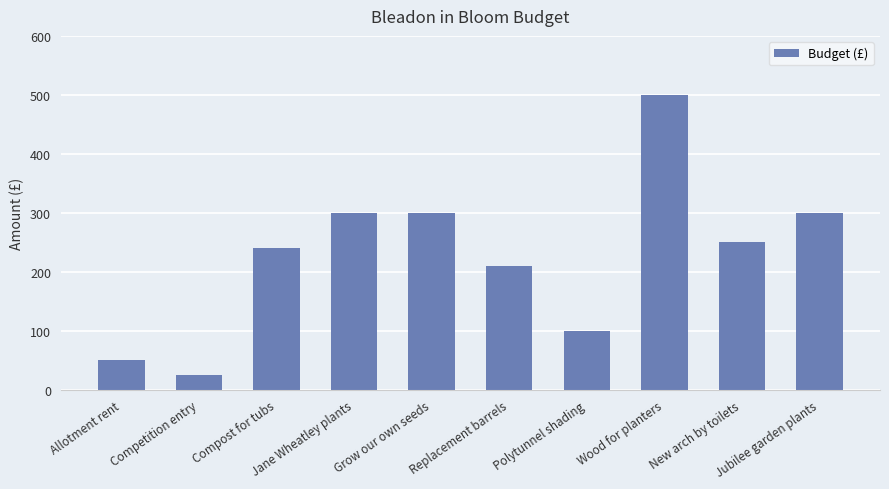

What is the minimum value shown in the chart?

25